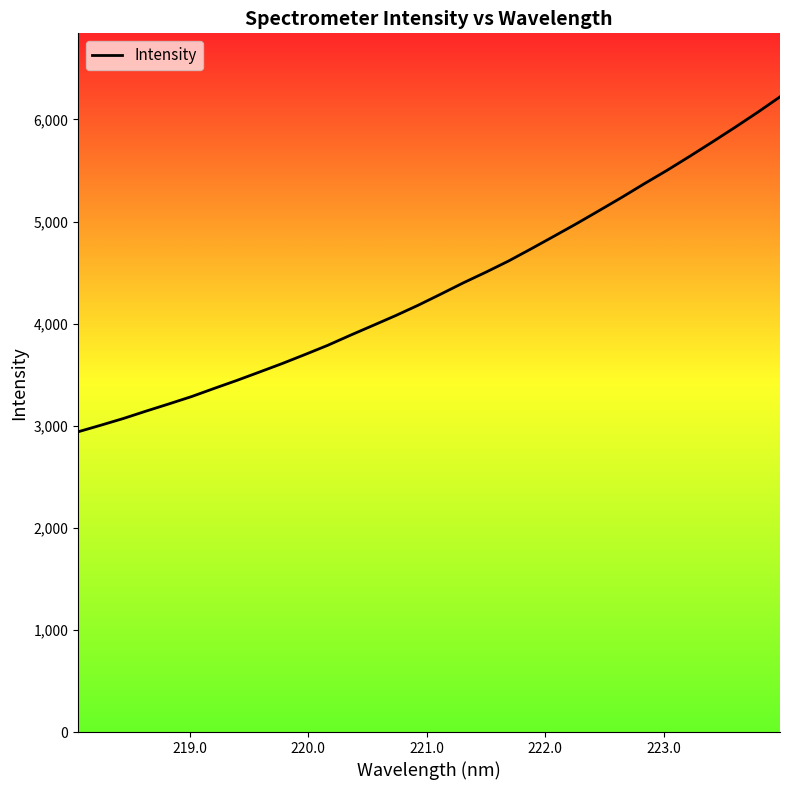

What is the maximum value shown in the chart?

6221.6